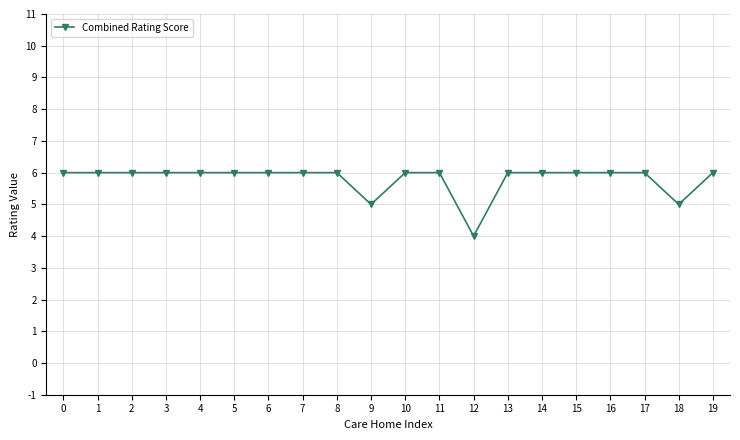

The value at 19 is 6. True or false?

True